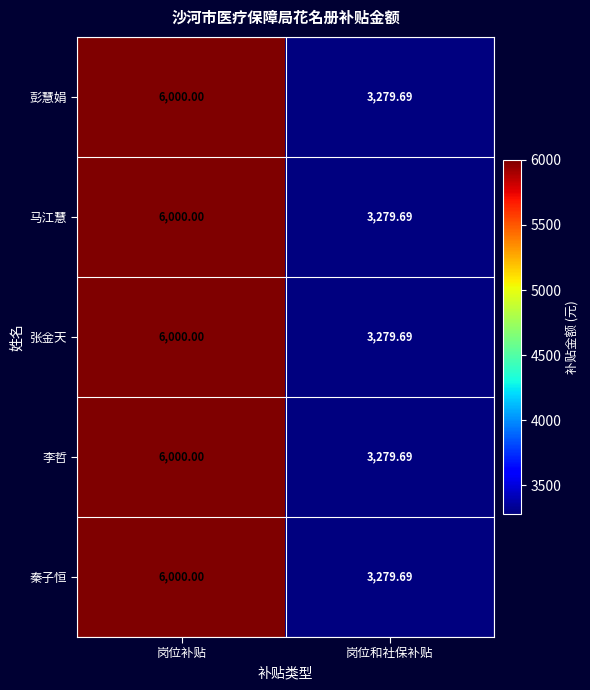

Which label corresponds to the smallest value in the chart?

岗位和社保补贴